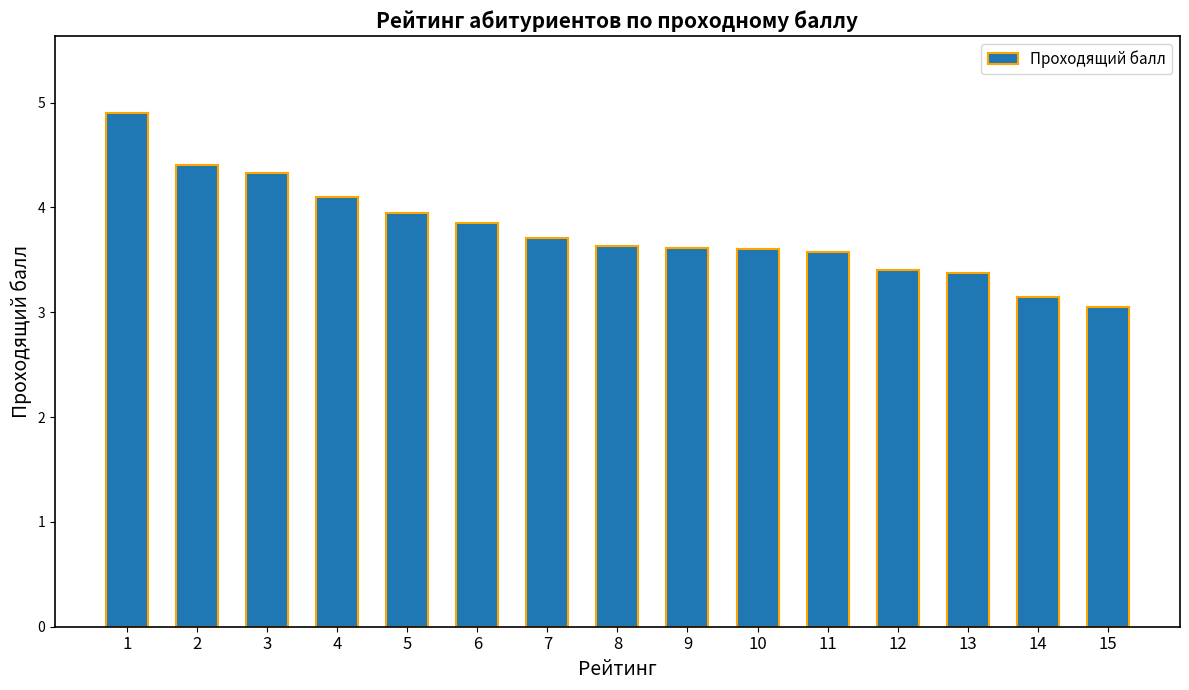

What is the value of the 10th bar from the left?

3.6